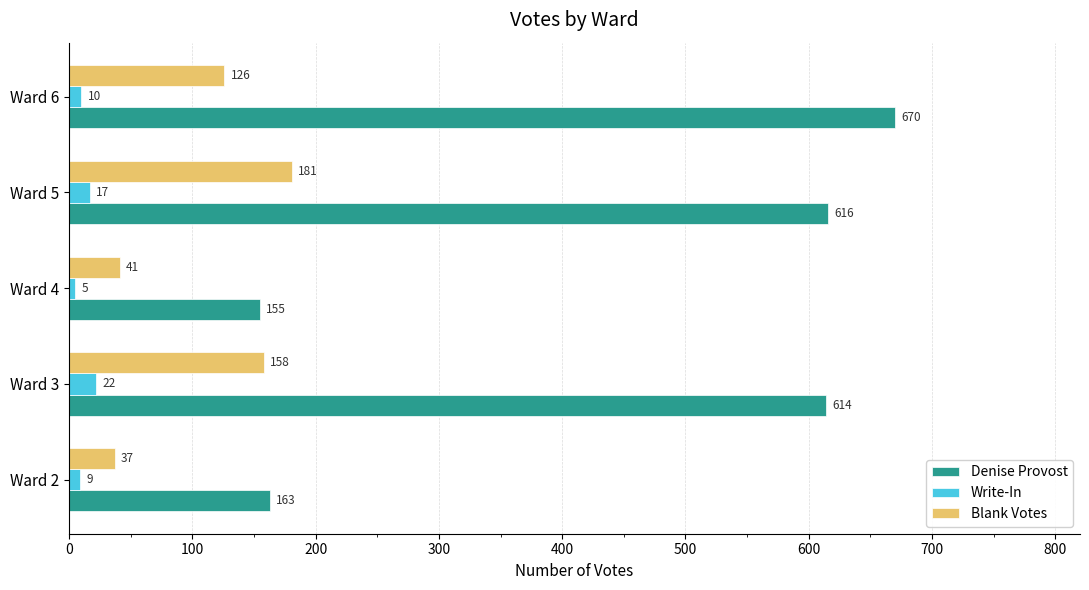

Rank the categories by Write-In value from highest to lowest.

Ward 3, Ward 5, Ward 6, Ward 2, Ward 4